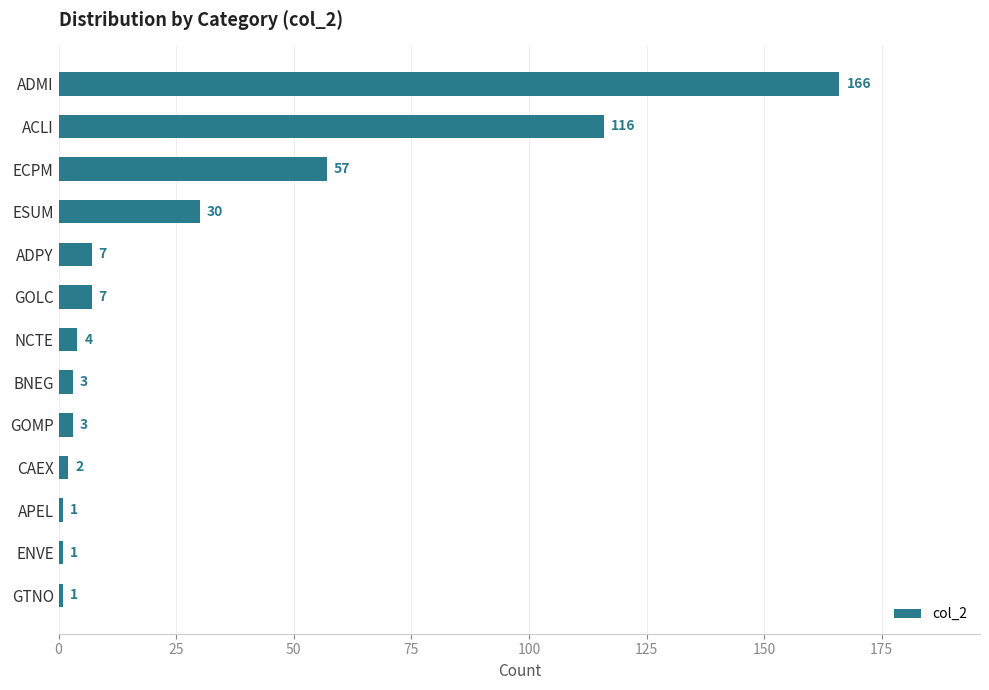

What is the label of the 9th bar from the bottom?

ADPY